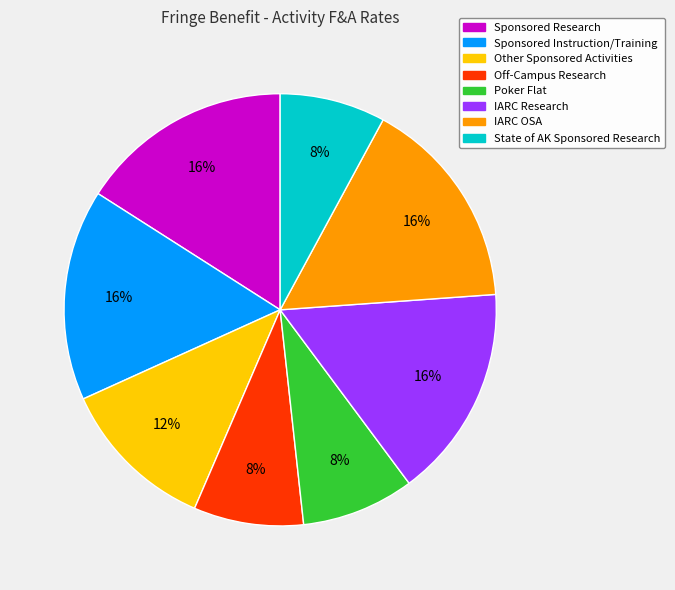

Is the sum of Off-Campus Research and Poker Flat greater than half?

No